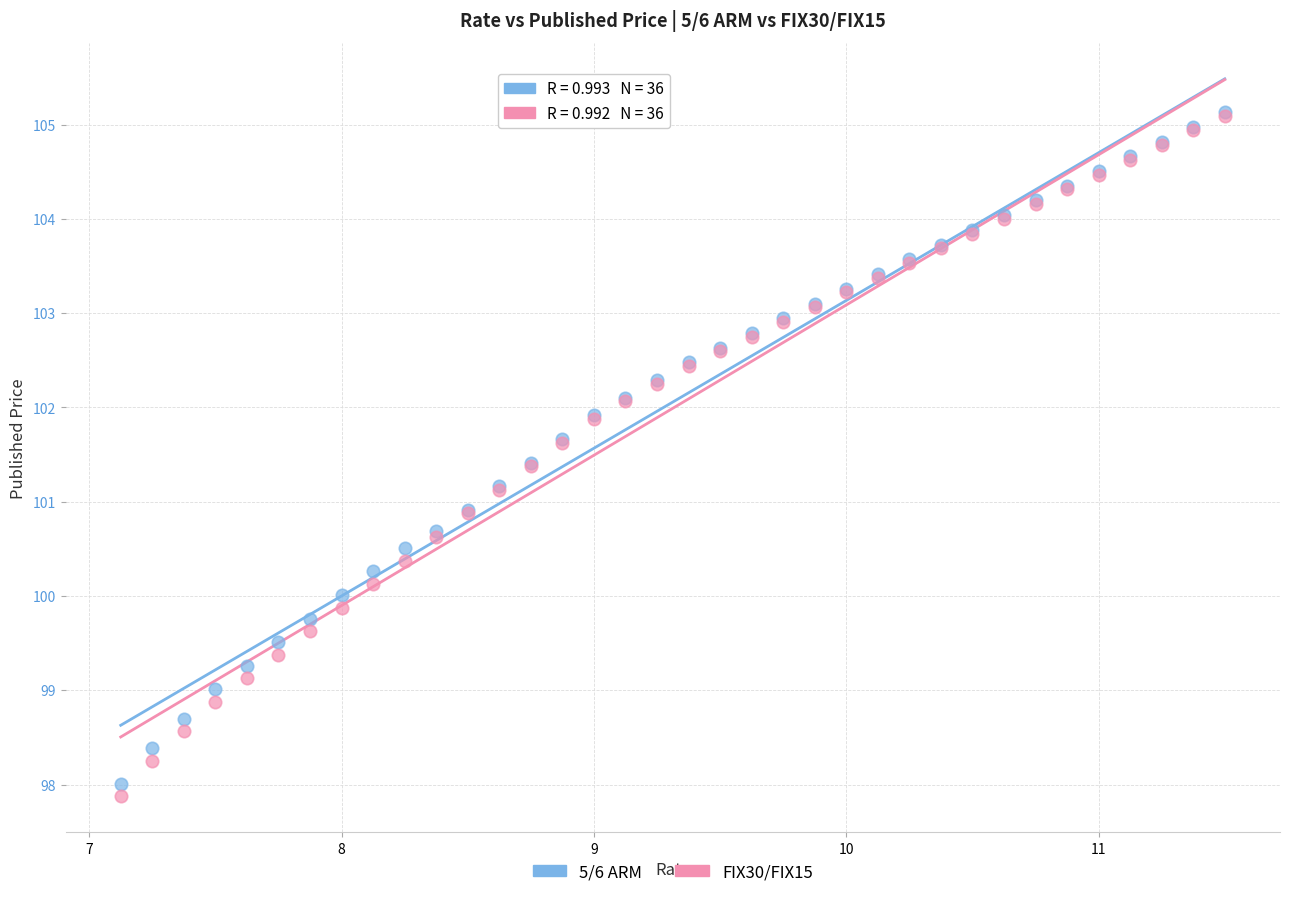

Which series has the widest spread of Y values?

FIX30/FIX15